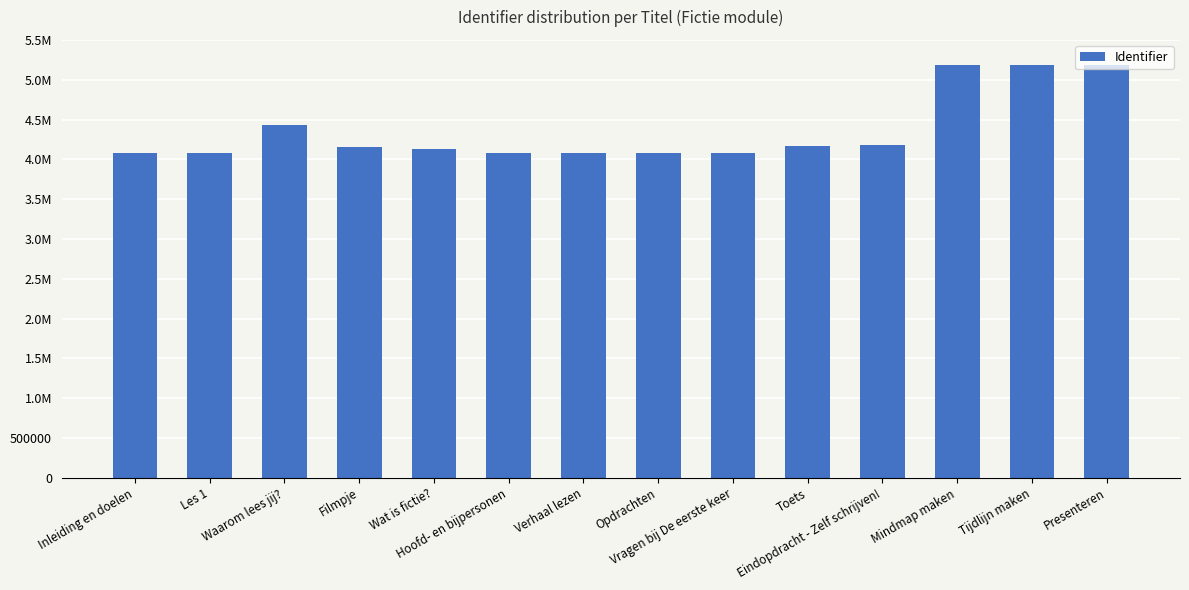

Read the value at Presenteren, to the nearest 100.

5189500